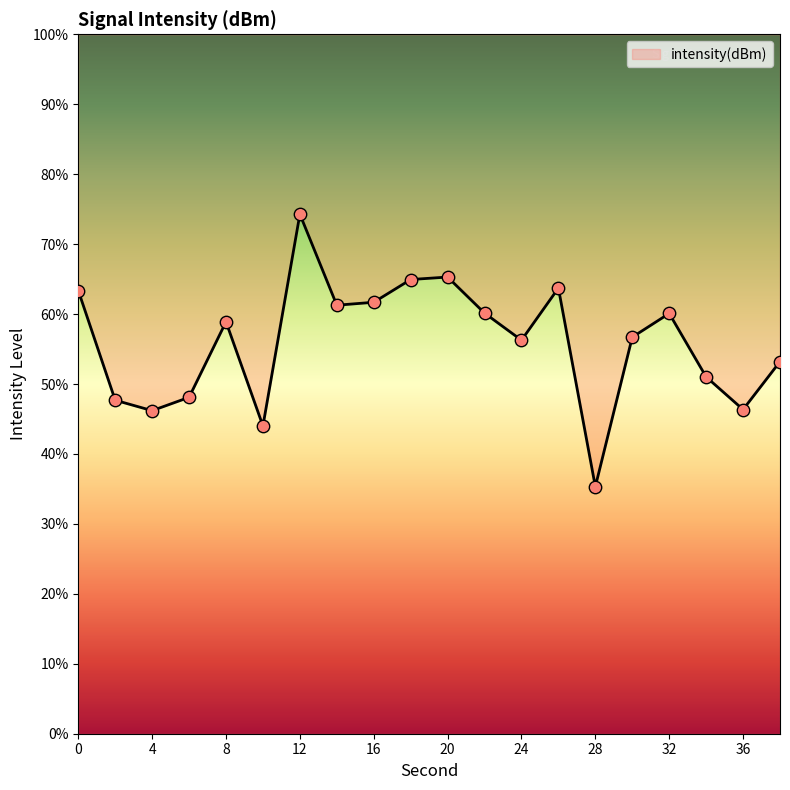

What is the change in value from 20 to 30?

-8.6